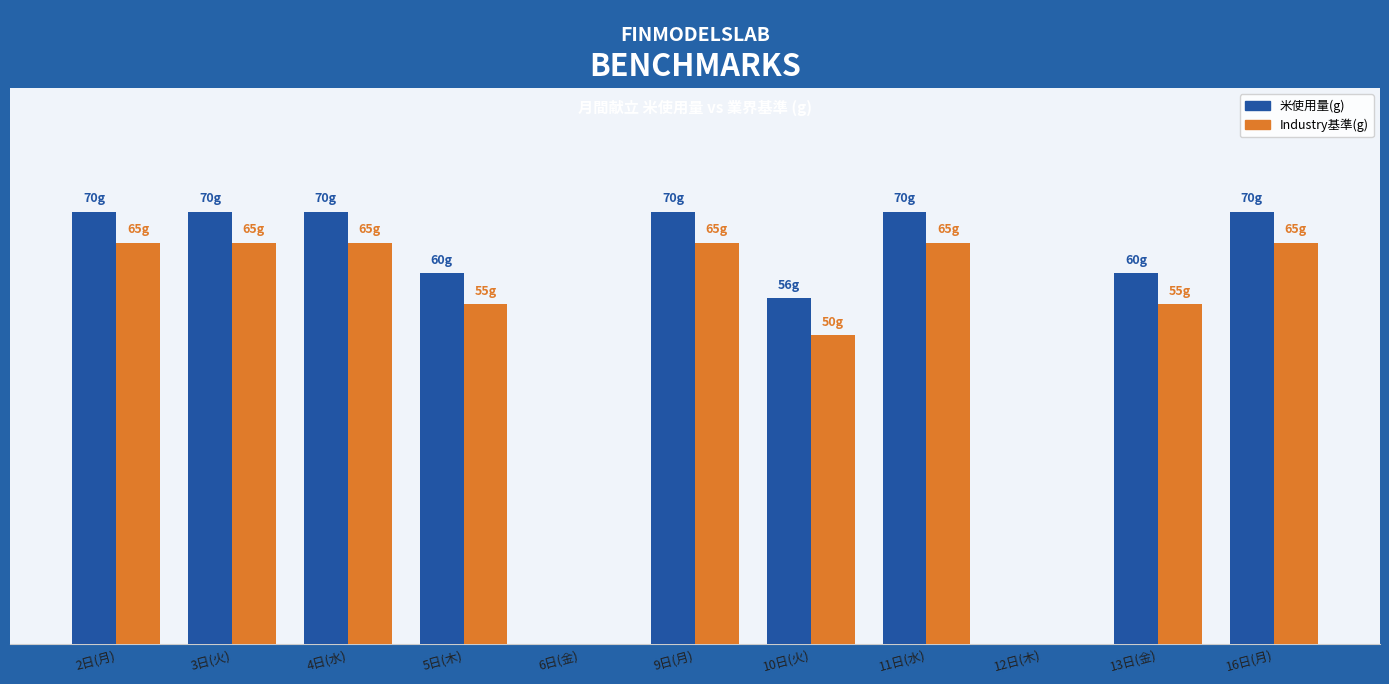

Does the chart contain stacked bars?

No